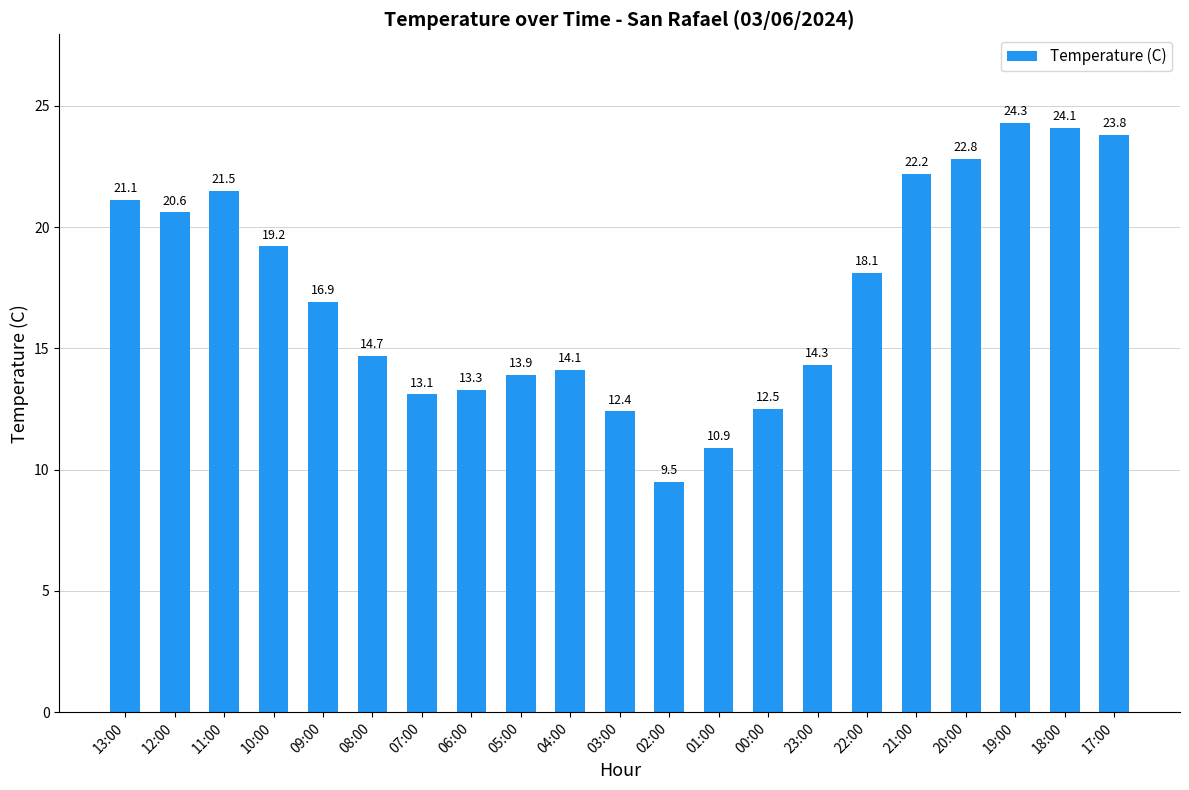

Which label corresponds to the smallest value in the chart?

02:00